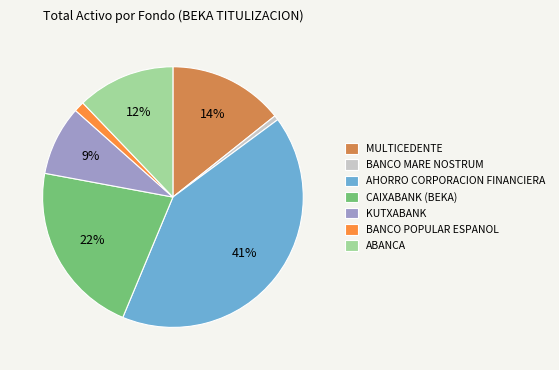

What is the largest slice in the pie chart?

AHORRO CORPORACION FINANCIERA